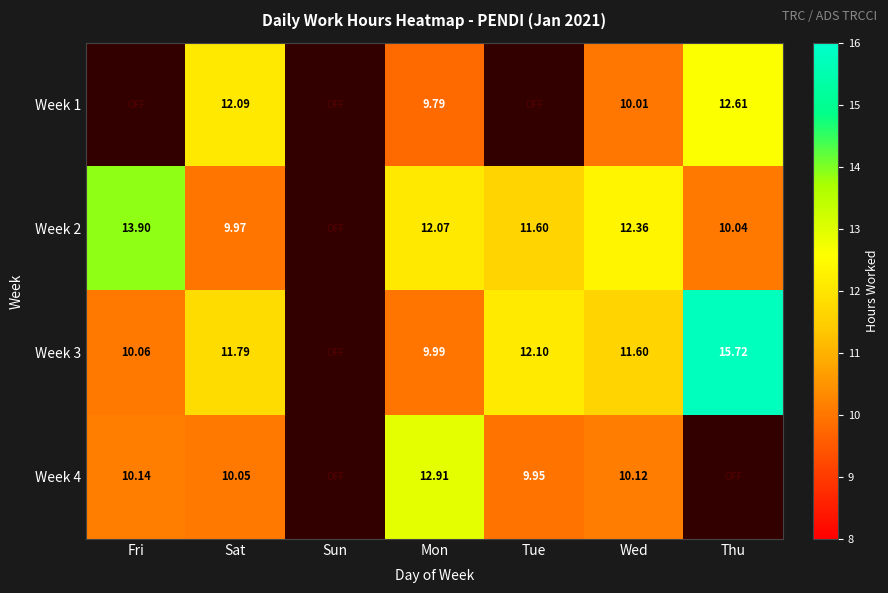

Which category has the highest value across all series?

Thu